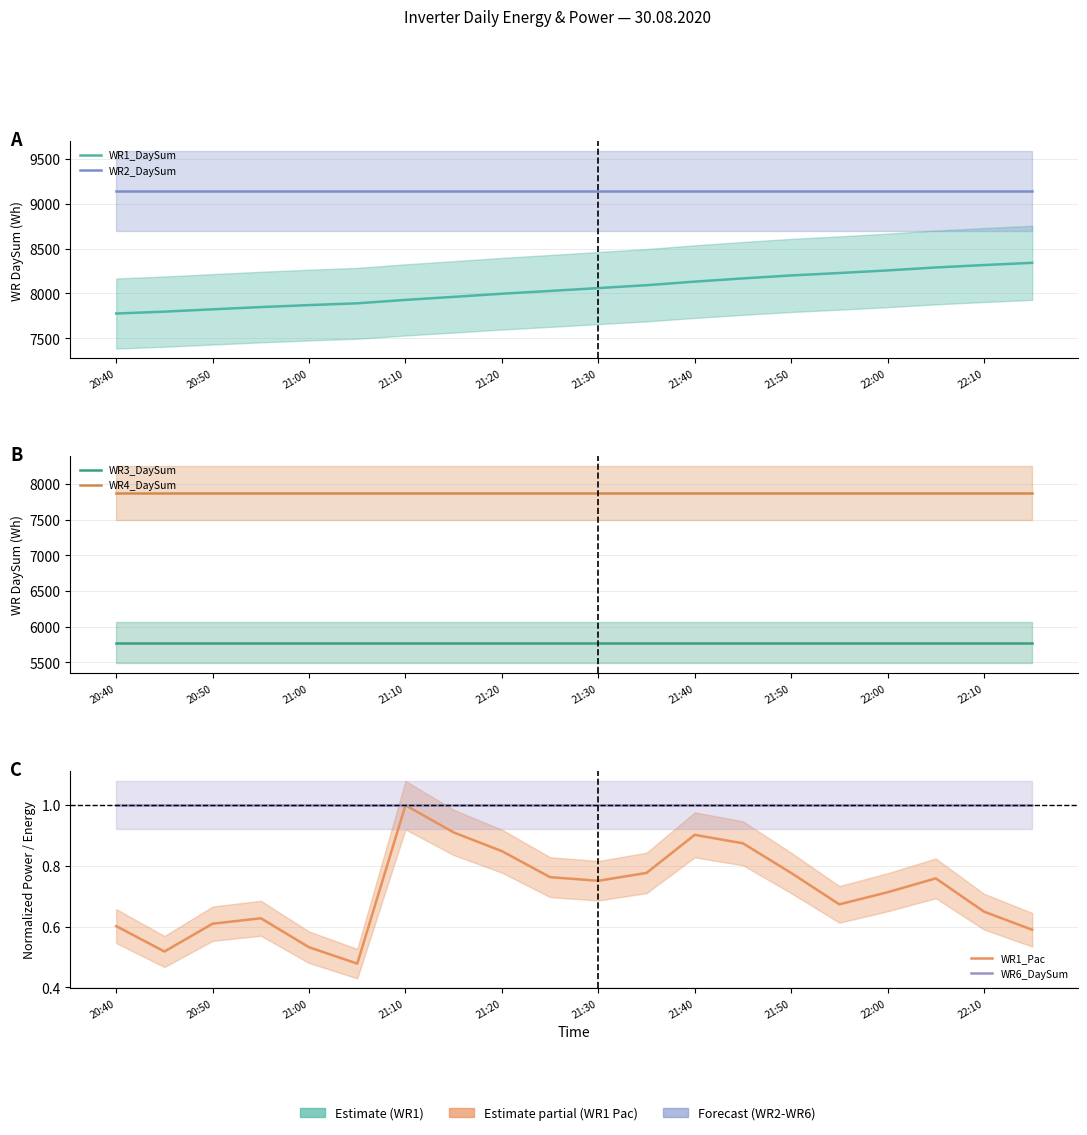

True or false: WR1_DaySum has more than 1 points higher than both neighbors.

False